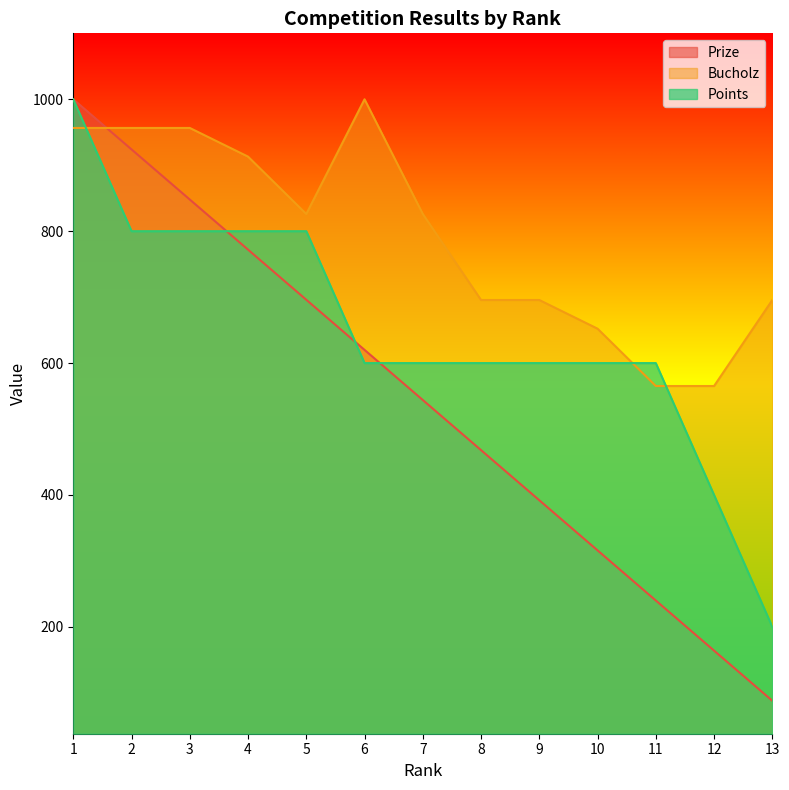

At which category does Bucholz reach its first local valley?

5